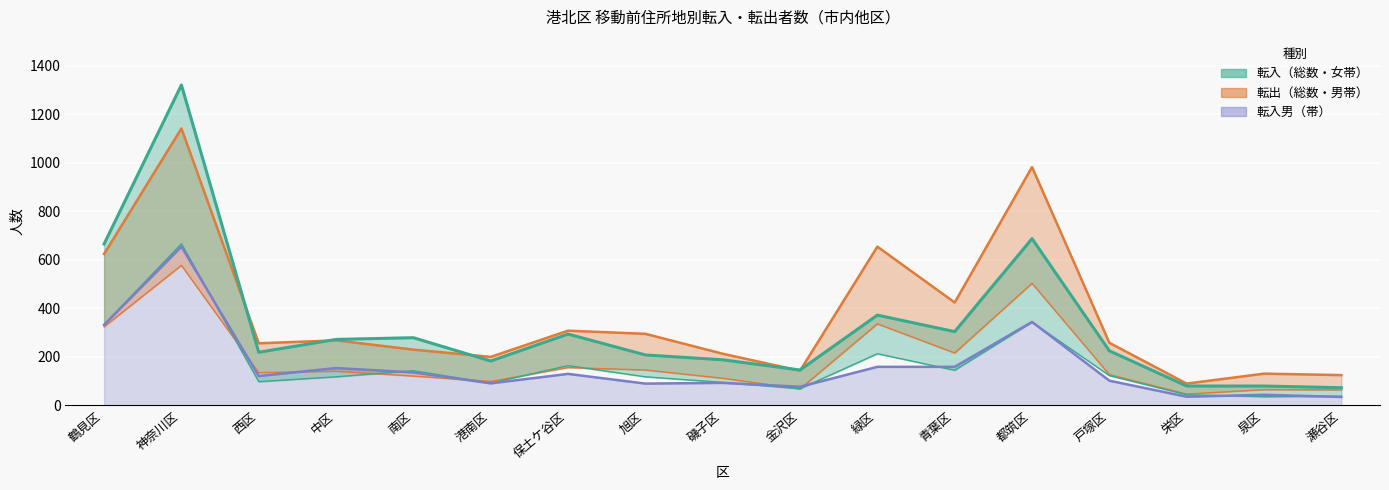

Does the chart display data point markers on the line(s)?

No